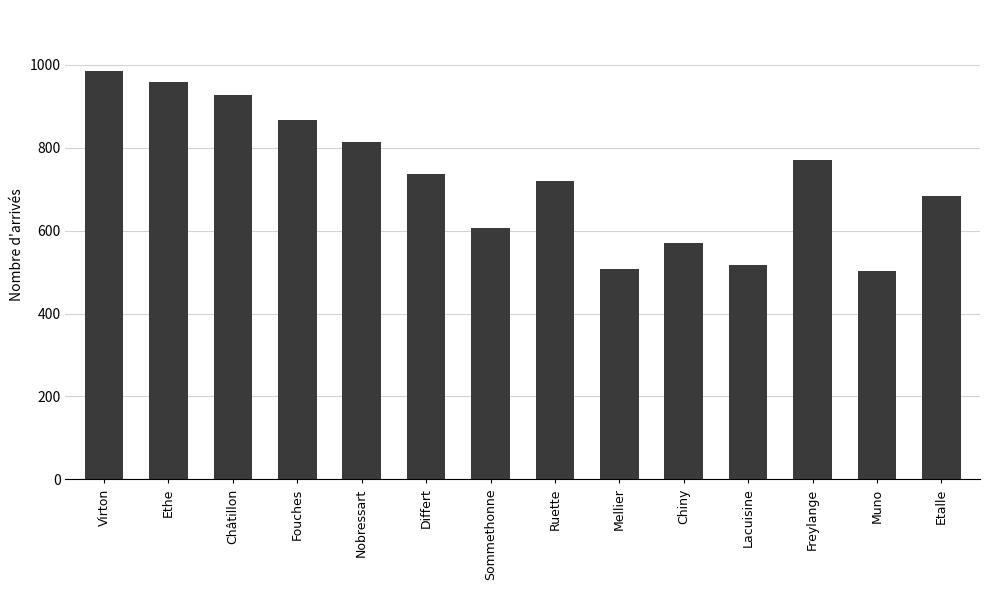

At which label does the data first exceed 737?

Virton